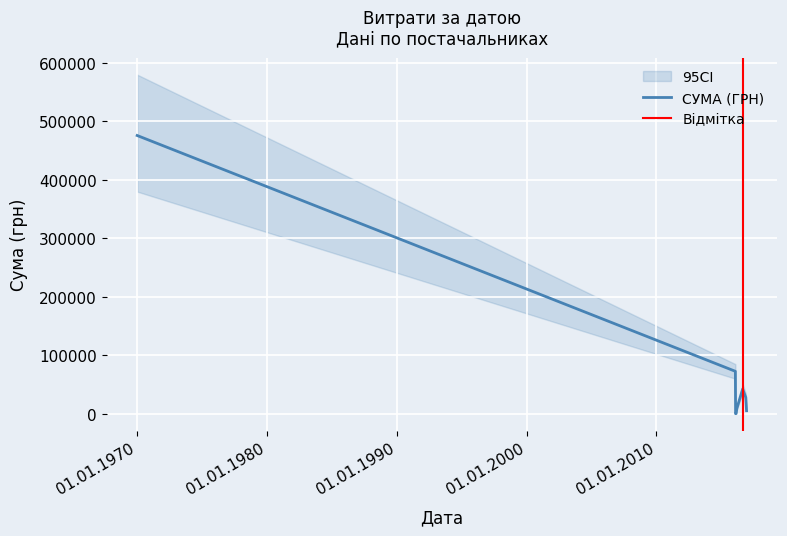

What is the difference between the values at 14.03.2016 and 08.02.2016?

8790.7